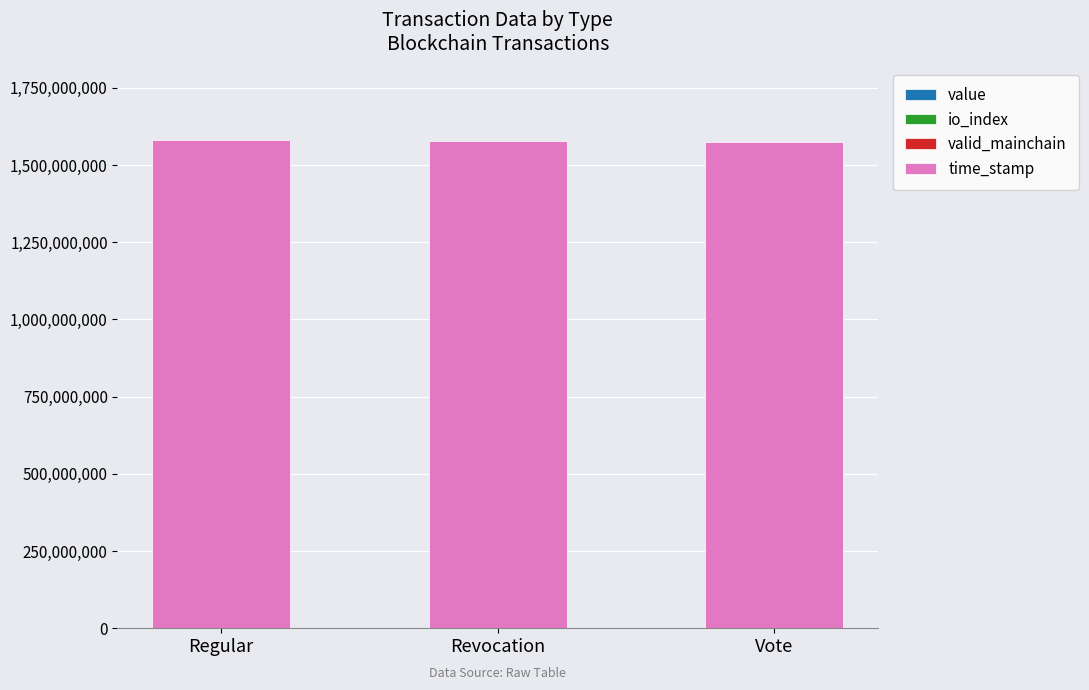

At which category is the sum across all series the highest?

Regular